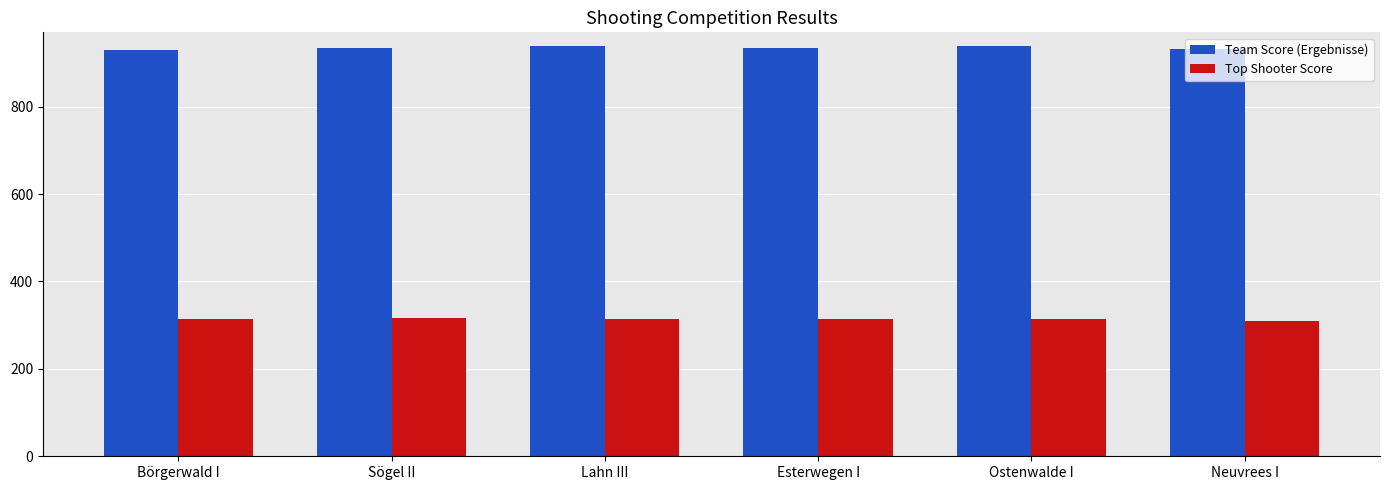

What is the difference between the Team Score (Ergebnisse) values at Lahn III and Ostenwalde I?

0.3